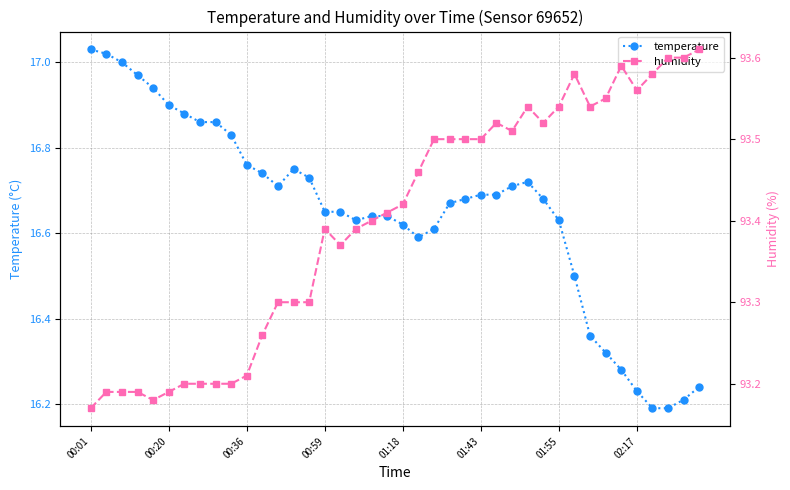

Does the chart have visible grid lines?

Yes